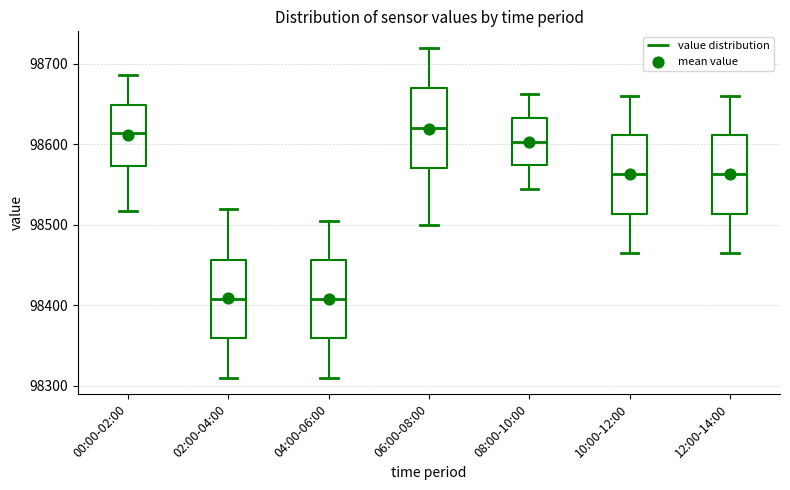

Where is the lower edge of the box for 12:00-14:00 on the y-axis? The values are not printed on the chart, so give them approximately, as read against the axis.

98510